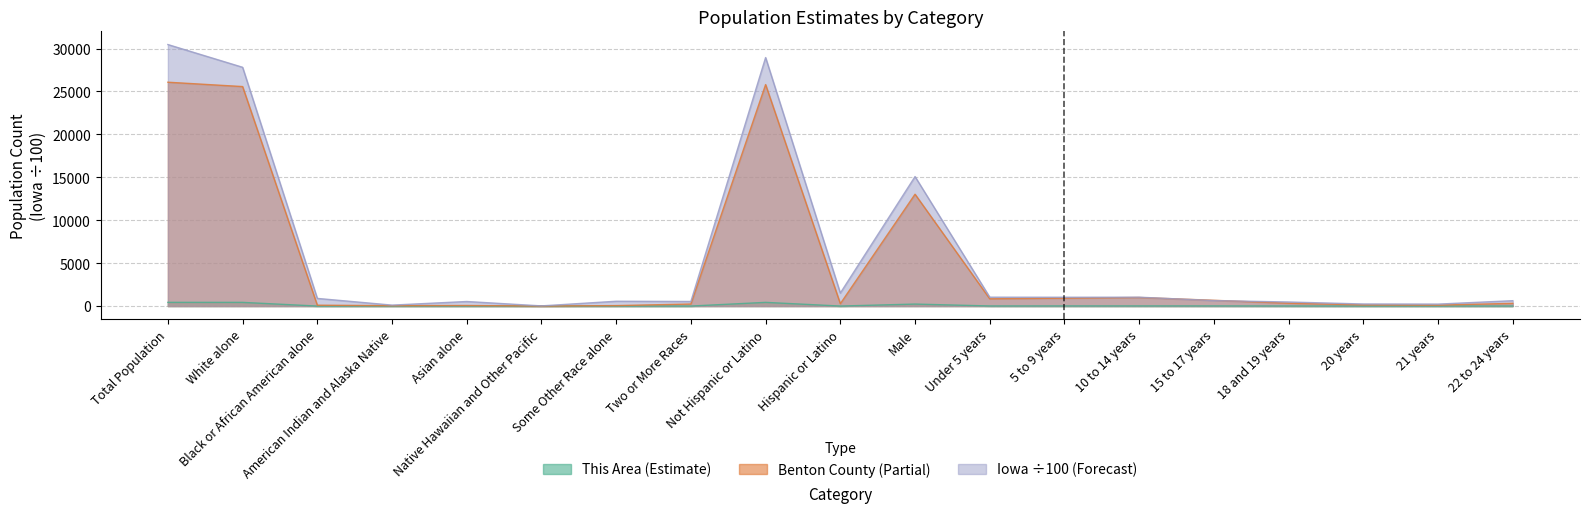

Which series has the largest total across all categories?

Iowa